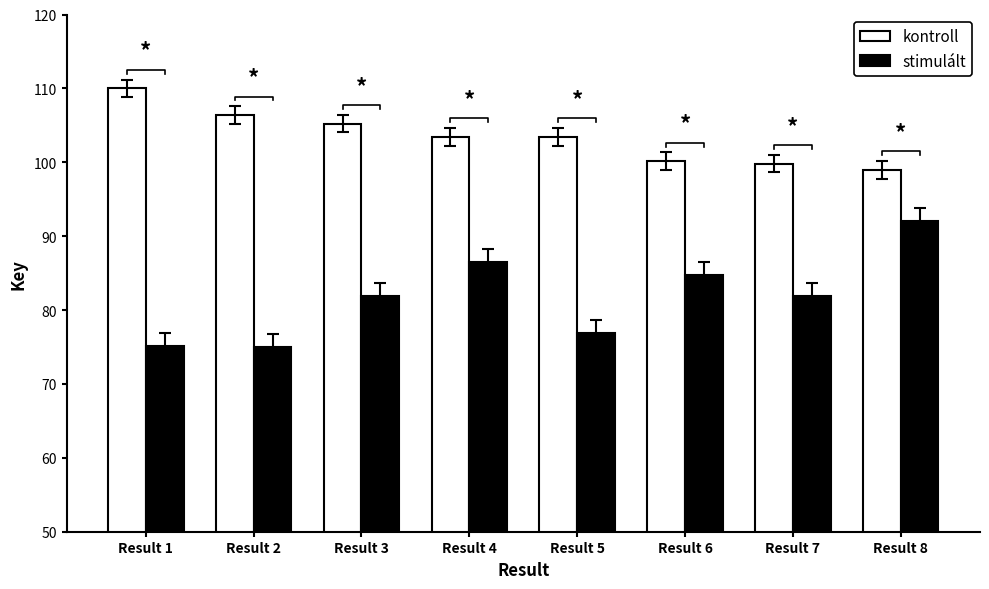

What is the approximate value of kontroll at Result 5?

103.4